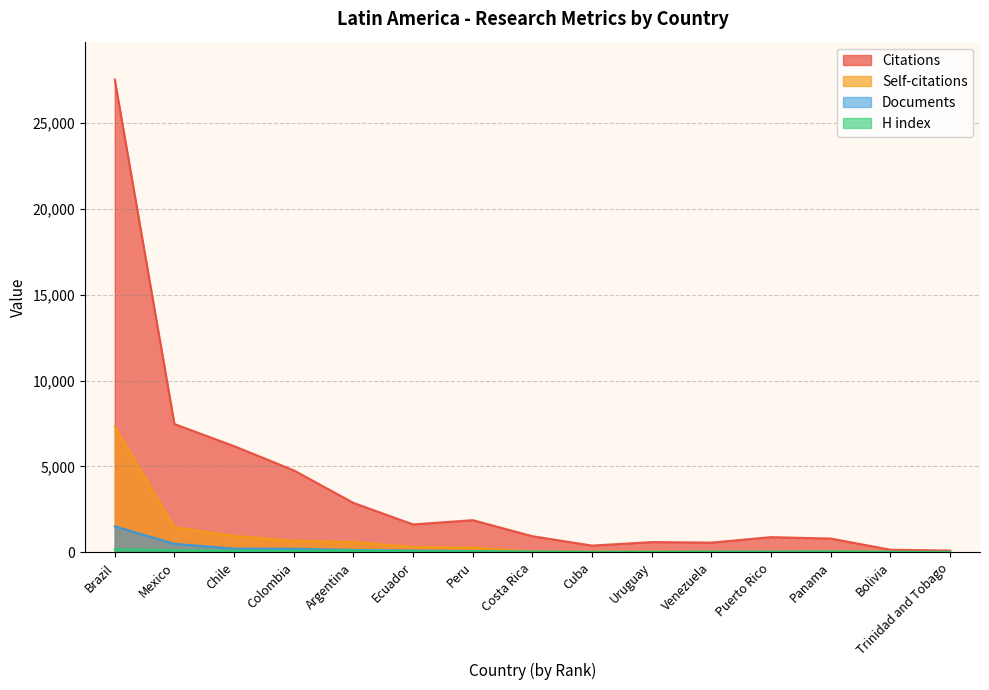

What is the sum of the H index values at Costa Rica and Chile?

156